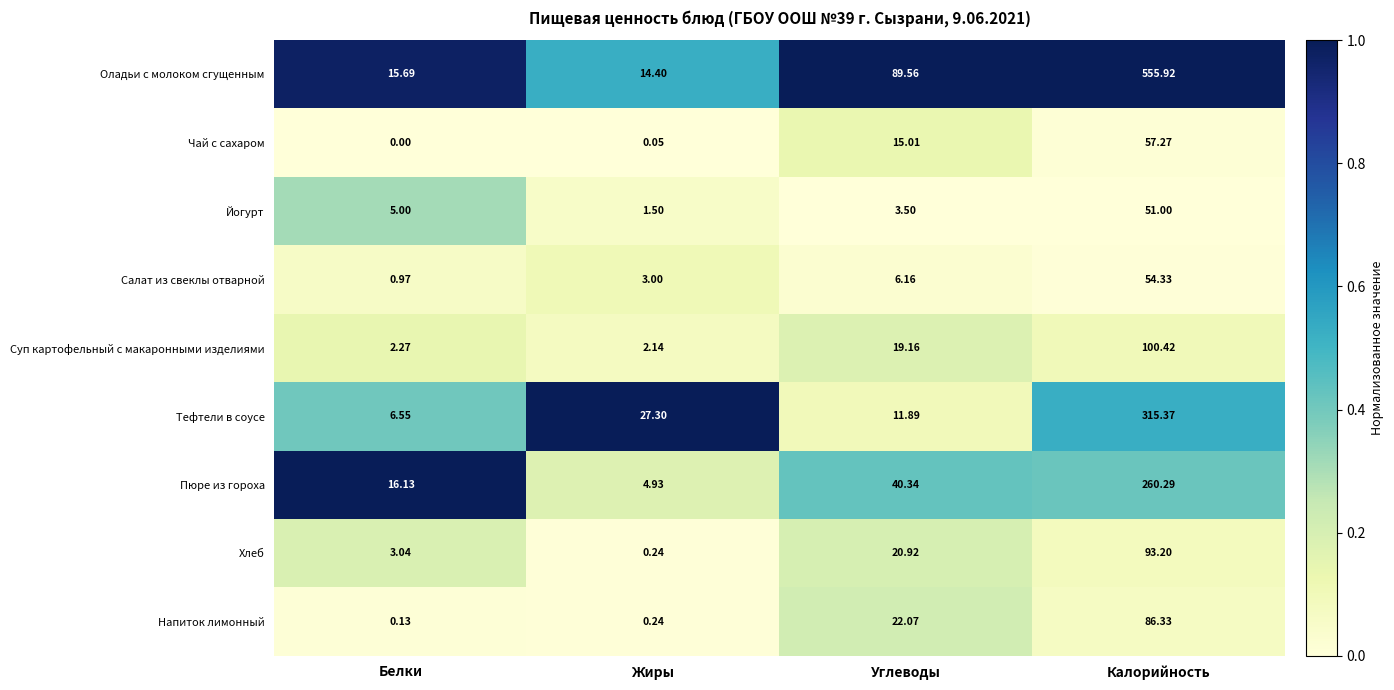

At which category is the sum across all series the highest?

Калорийность